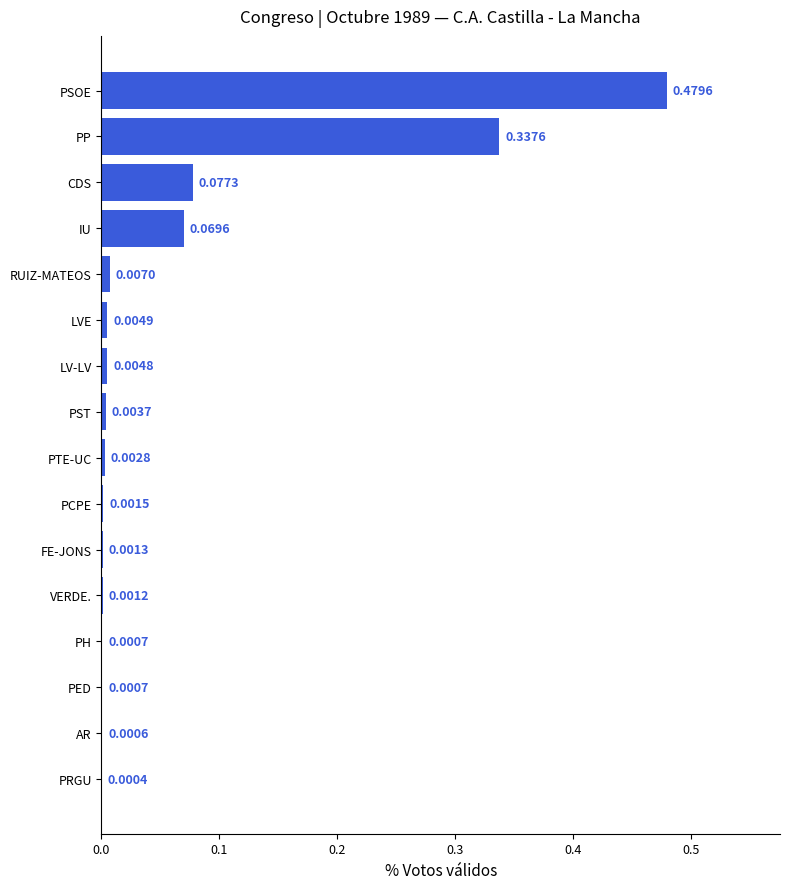

Which label corresponds to the largest value in the chart?

PSOE